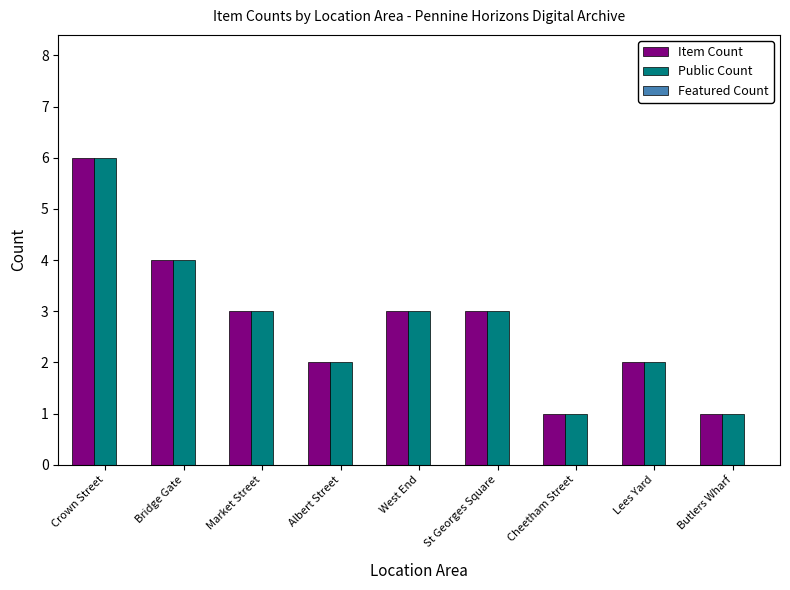

How many bars are there in each group?

2